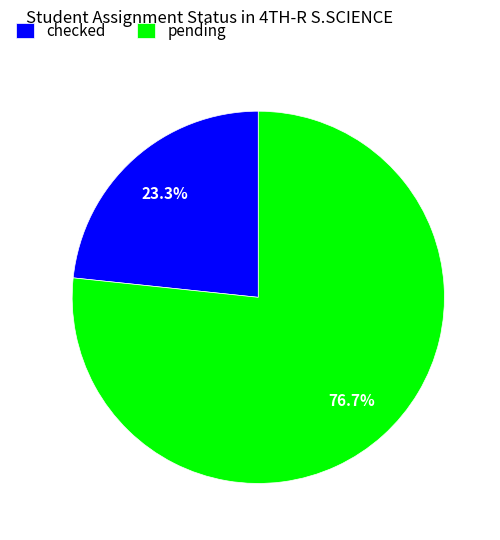

Rank the categories by value from highest to lowest.

pending, checked